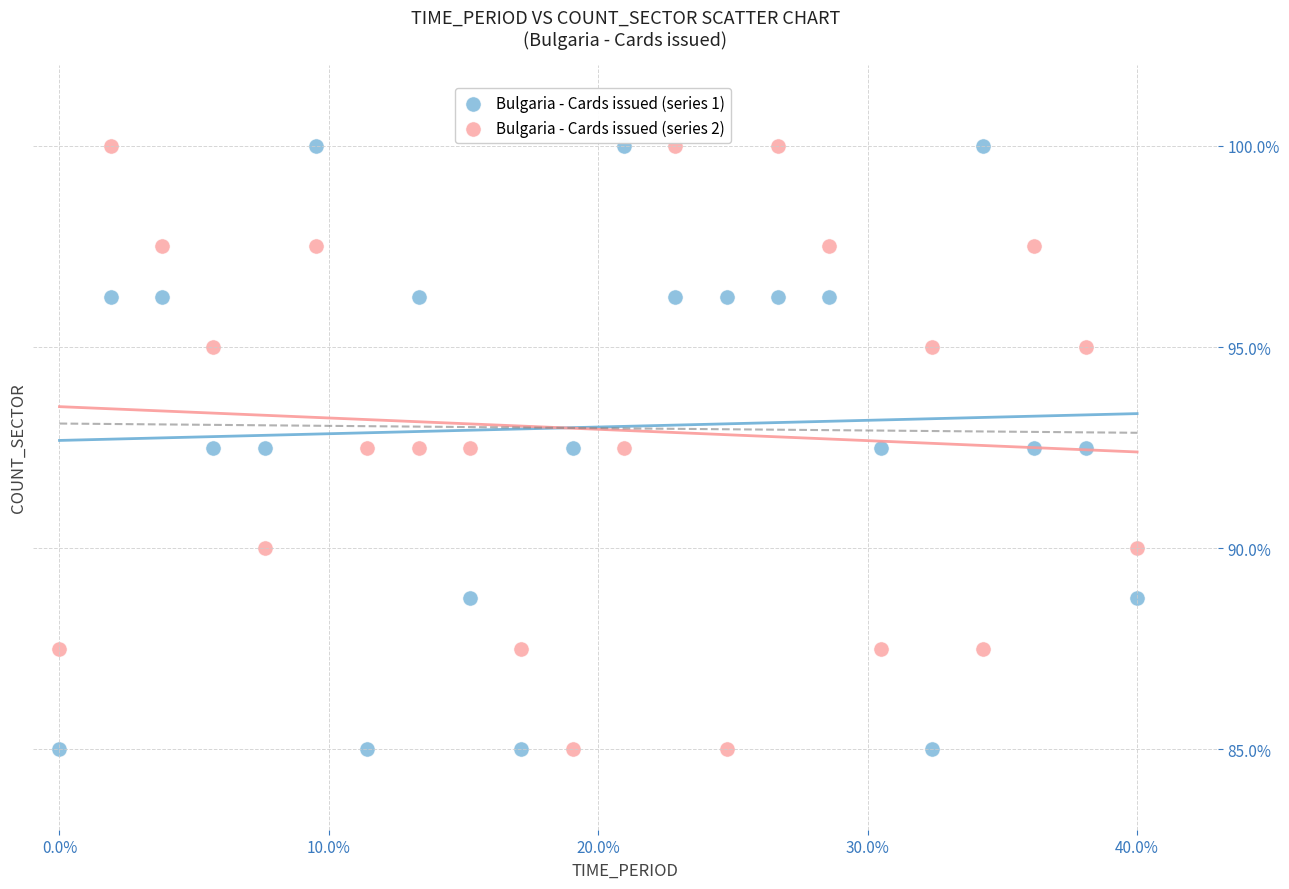

What is the X range (max minus min) for the scatter plot?

40.0